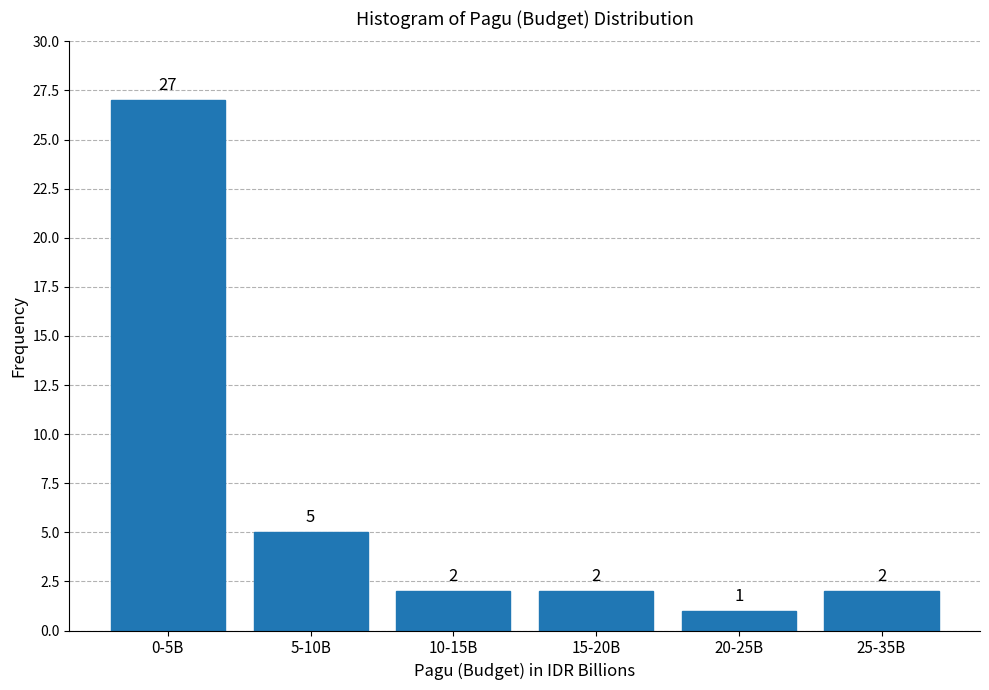

Reading right to left, list all the values displayed in this chart.

25-35B=2	20-25B=1	15-20B=2	10-15B=2	5-10B=5	0-5B=27